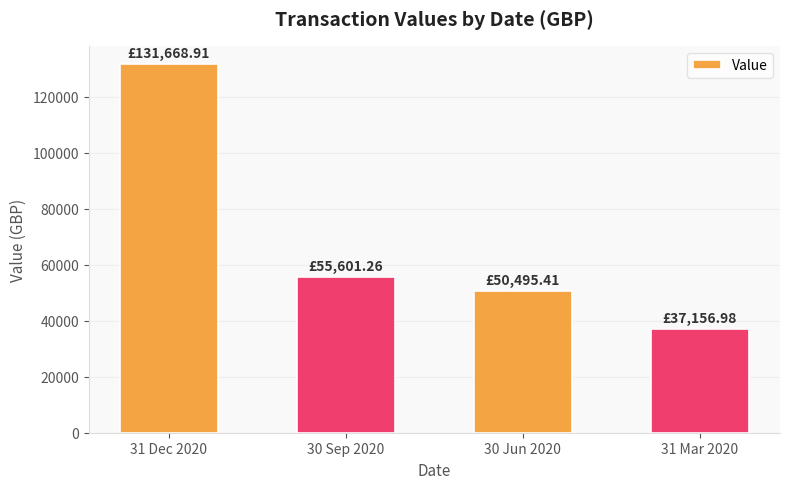

The value at 30 Sep 2020 is 55601.3. True or false?

True